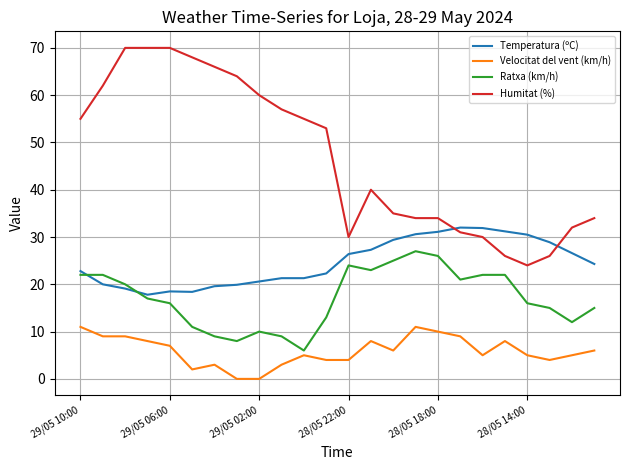

What is the difference between the maximum and second lowest values in the Ratxa (km/h) series?

19.0